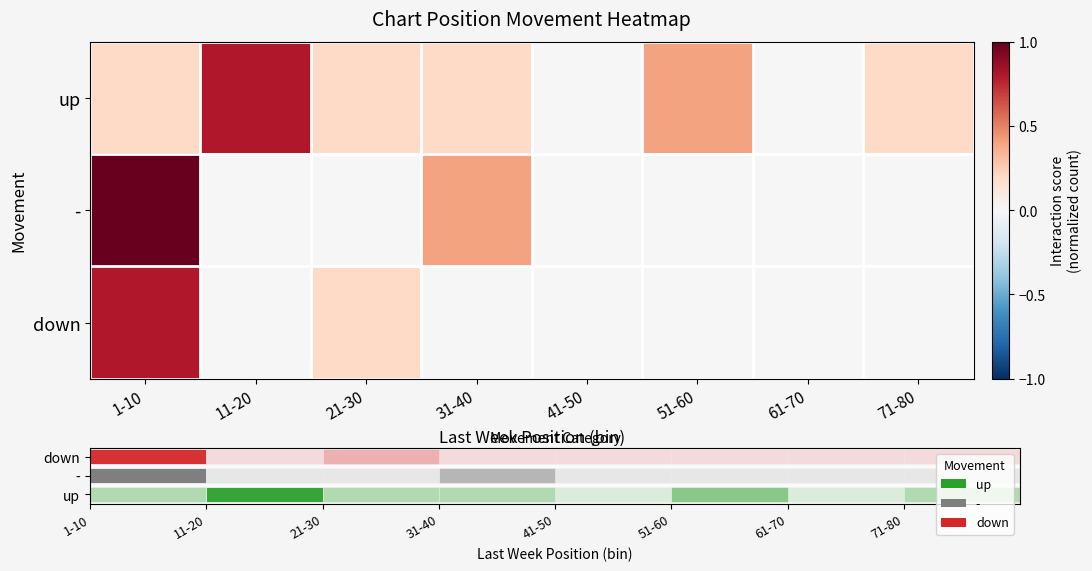

List the labels in order of down value, smallest first.

11-20, 31-40, 41-50, 51-60, 61-70, 71-80, 21-30, 1-10